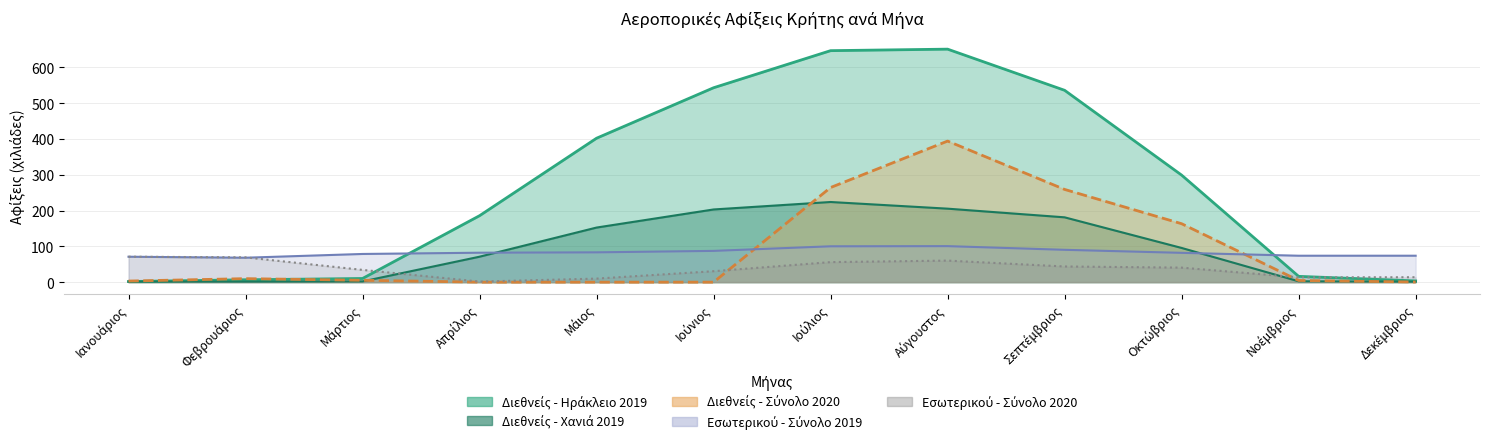

What is the label of the 9th point from the right?

Απρίλιος